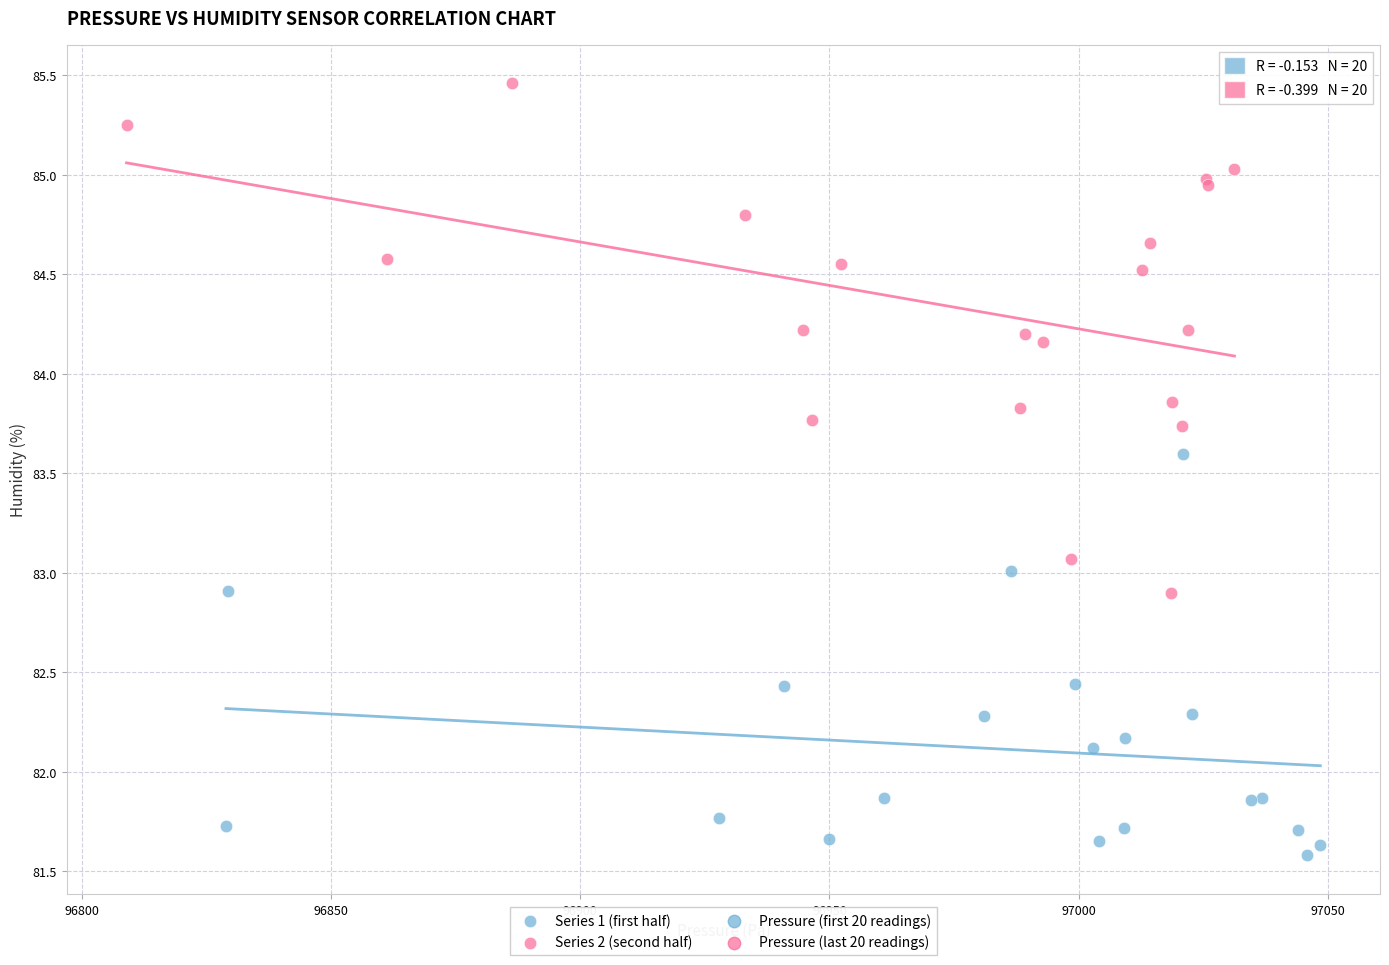

Which series reaches the maximum Y coordinate?

Series 2 (second half)